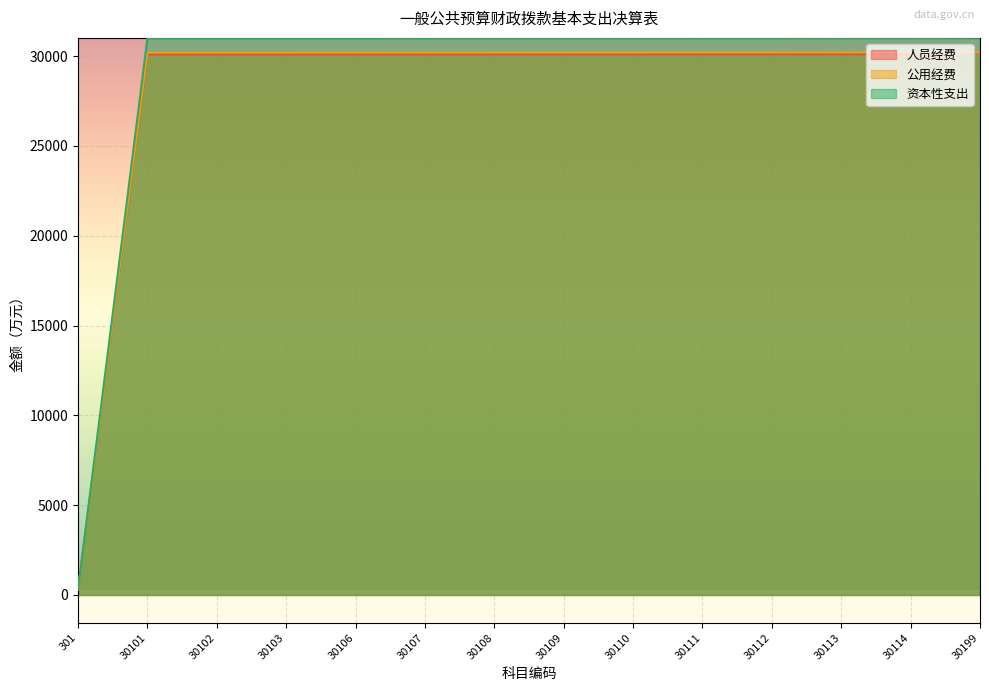

The 公用经费 series shows 30206 at 30108. True or false?

True